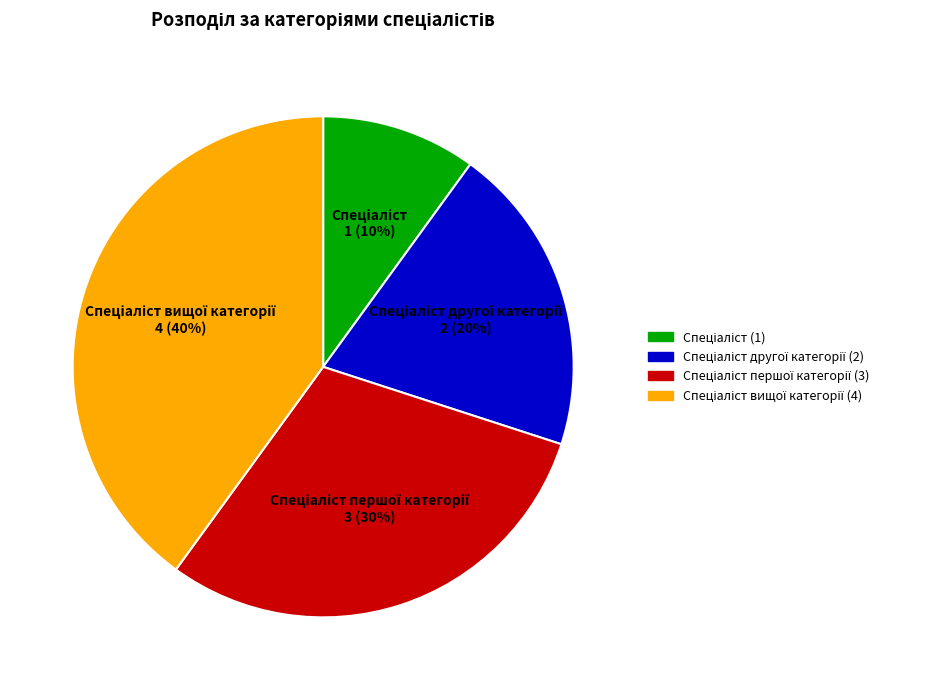

Count the number of slices in the pie.

4